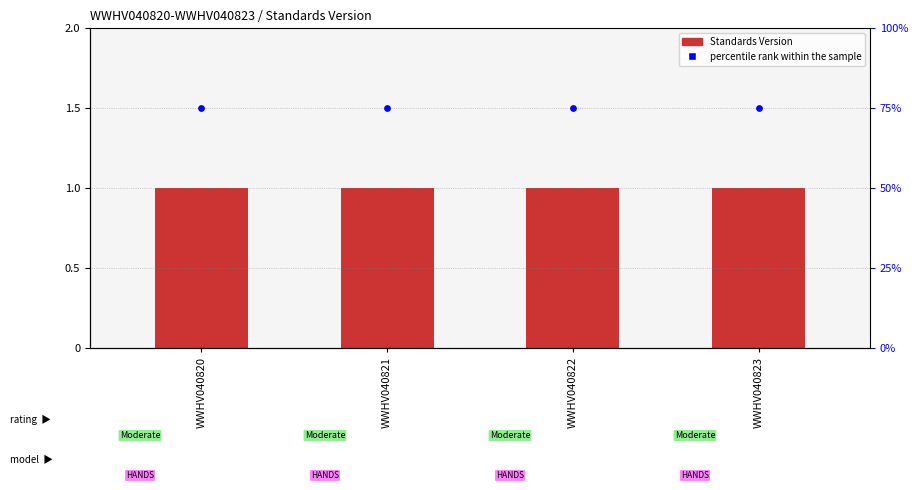

Is the value of Standards Version at WWHV040821 greater than the value of percentile rank within the sample at WWHV040823?

No